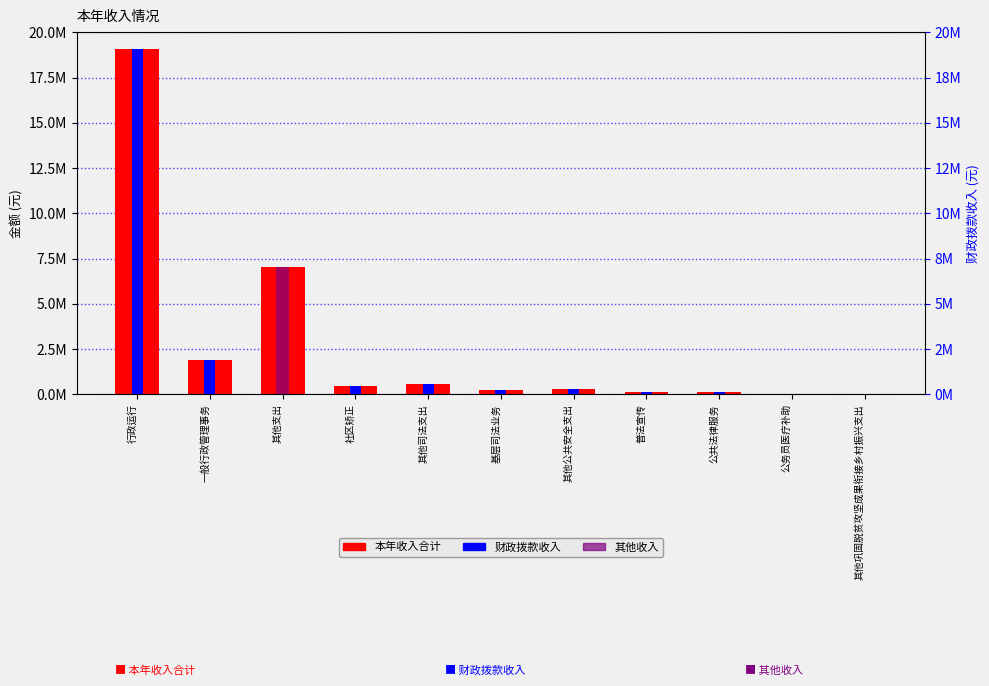

What is the maximum value shown in the chart?

19061574.2